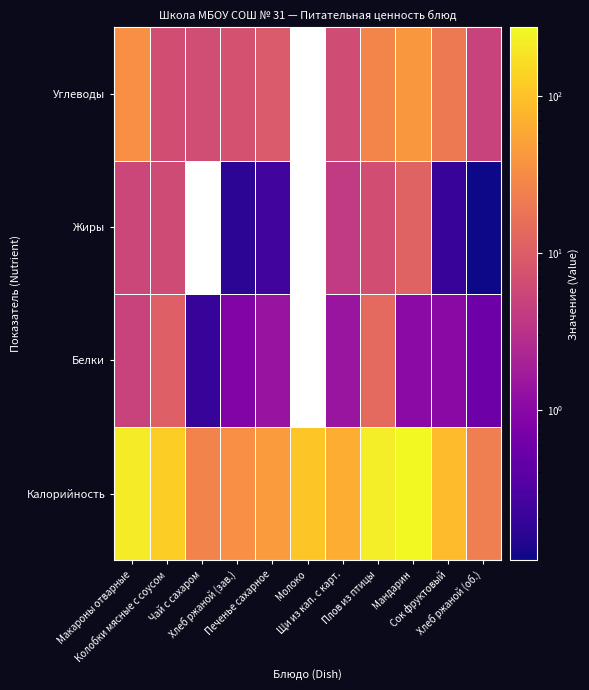

At which label is Жиры closest to 5?

Макароны отварные